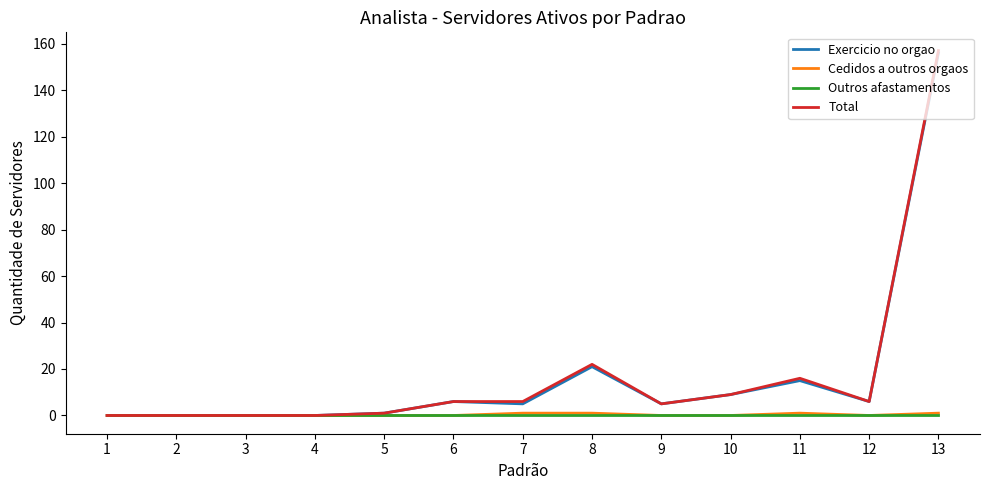

True or false: Cedidos a outros orgaos has a value of 0 at 5.

True